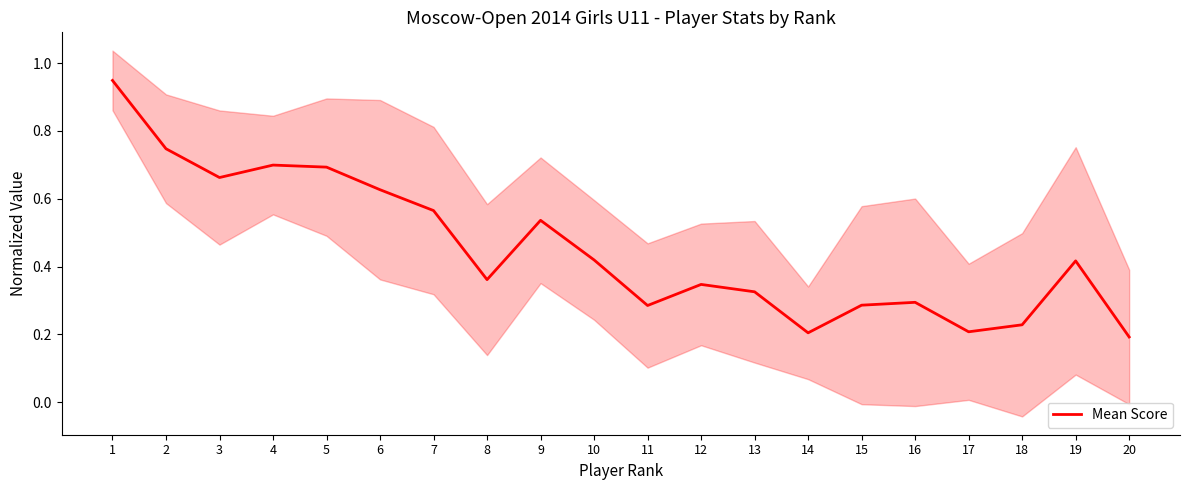

The value at 5 is 0.7. True or false?

True